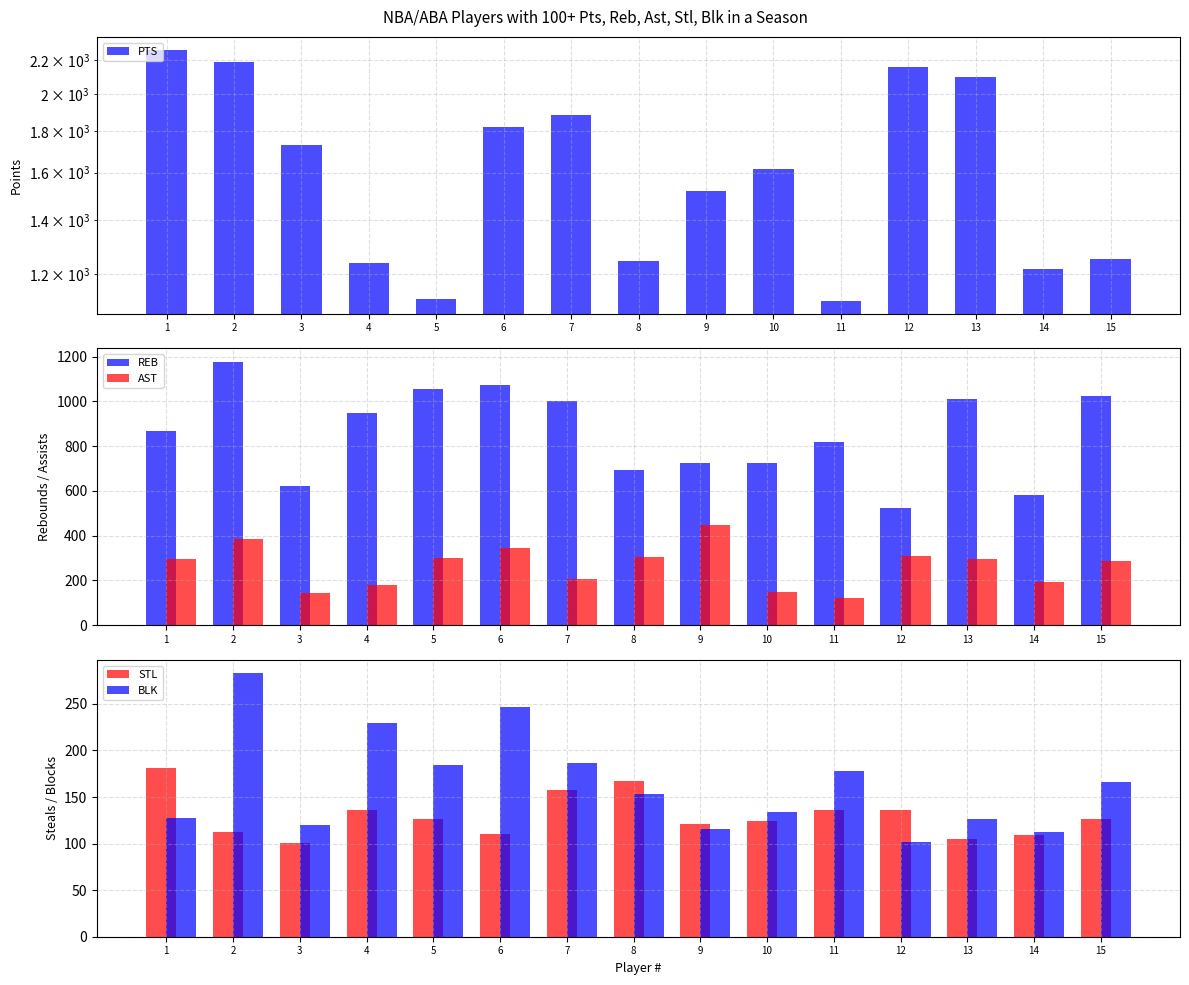

How many groups of bars are there?

15